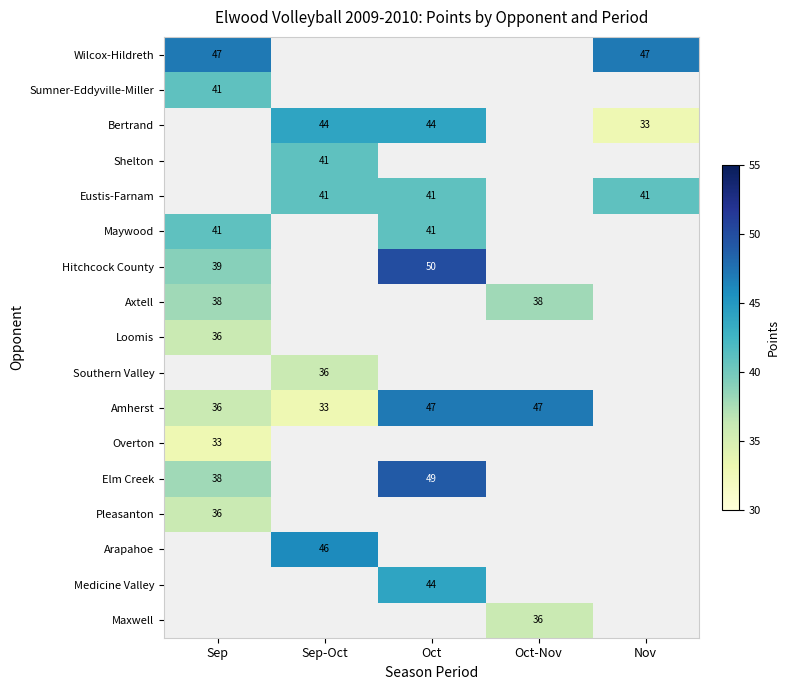

The Sumner-Eddyville-Miller series shows 41 at Sep. True or false?

True